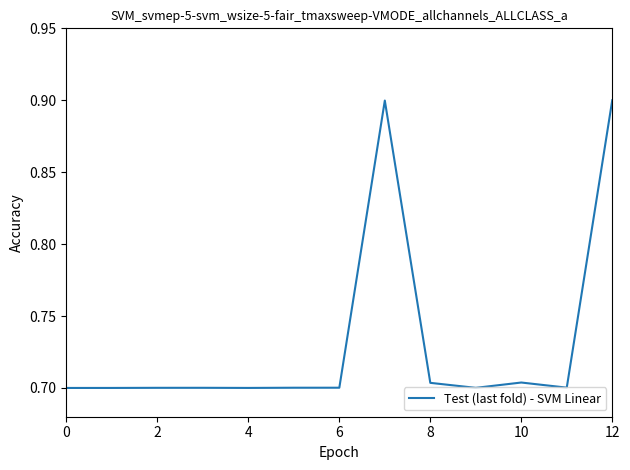

What is the greatest value displayed?

0.9